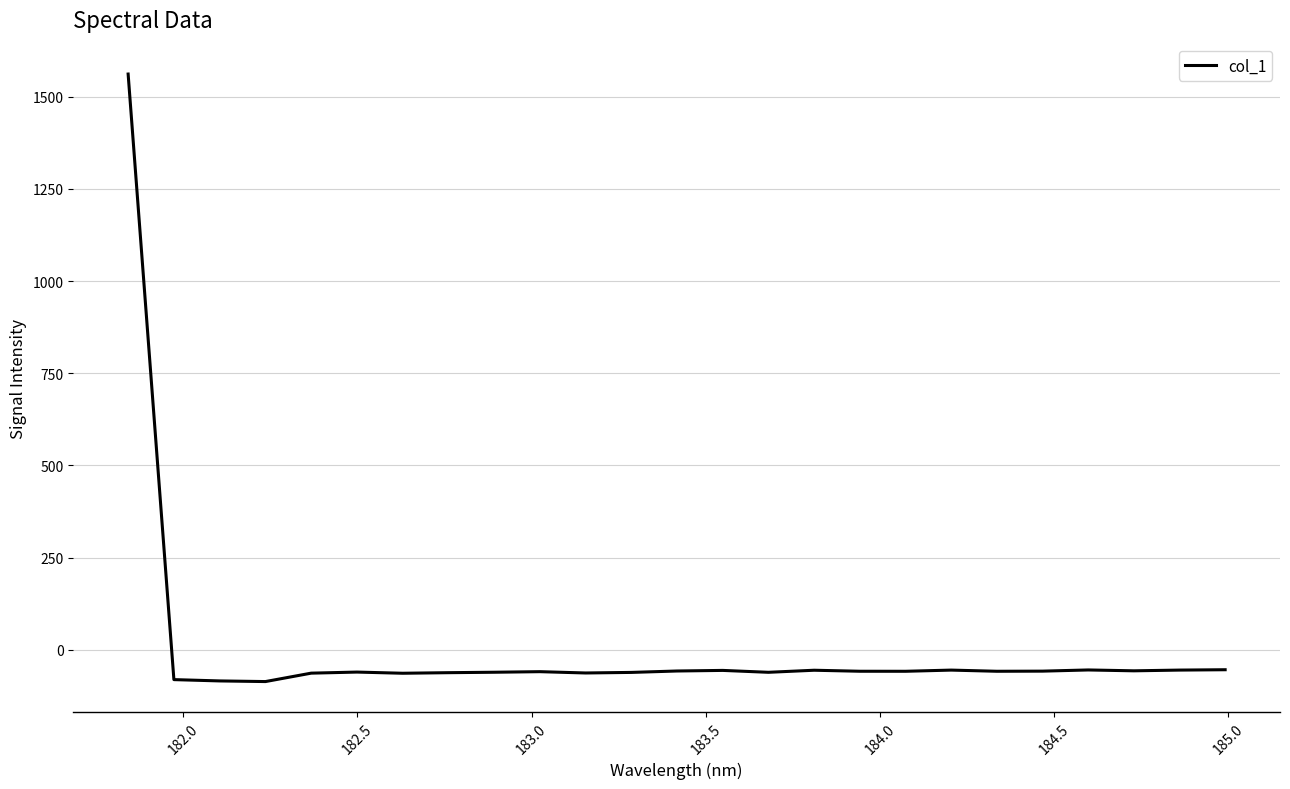

What is the difference between the maximum and minimum values?

1647.5